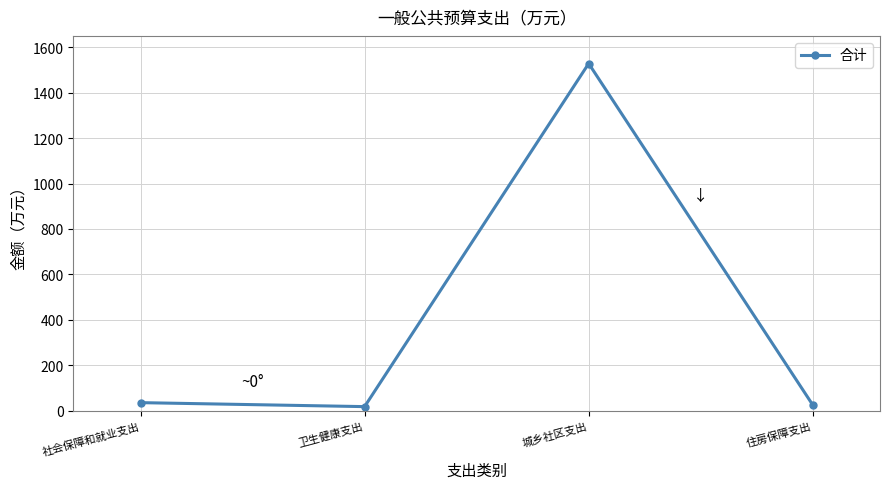

True or false: the data shows 1528.3 at 城乡社区支出.

True